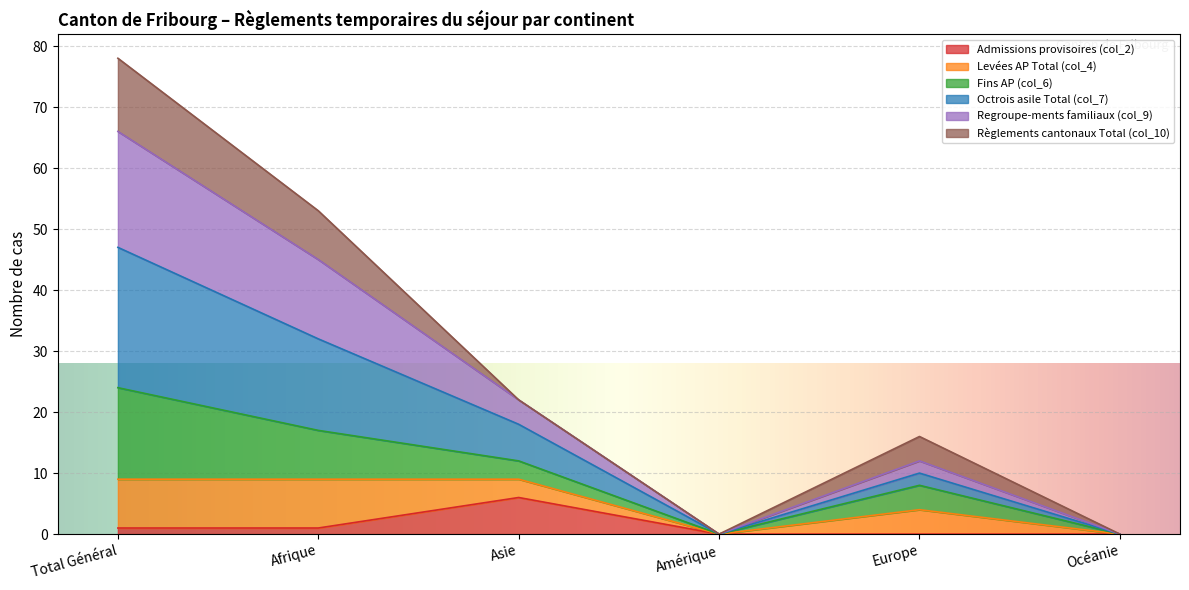

At which category is the sum across all series the highest?

Total Général